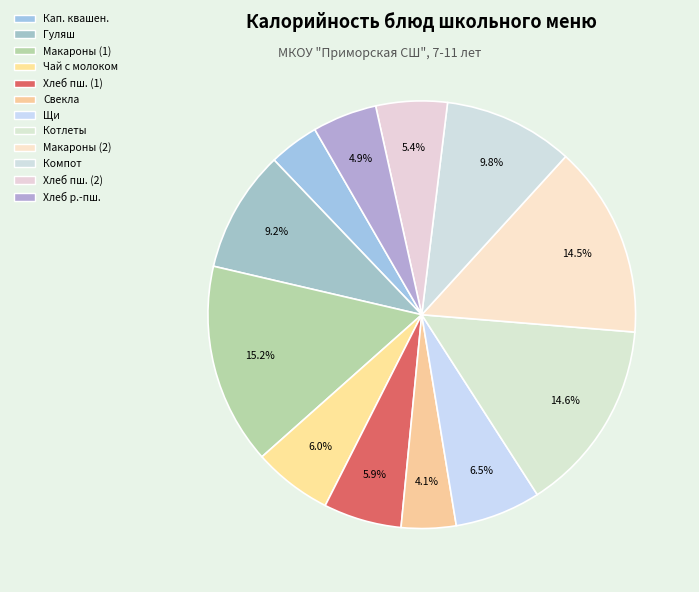

How many slices are in this pie chart?

12